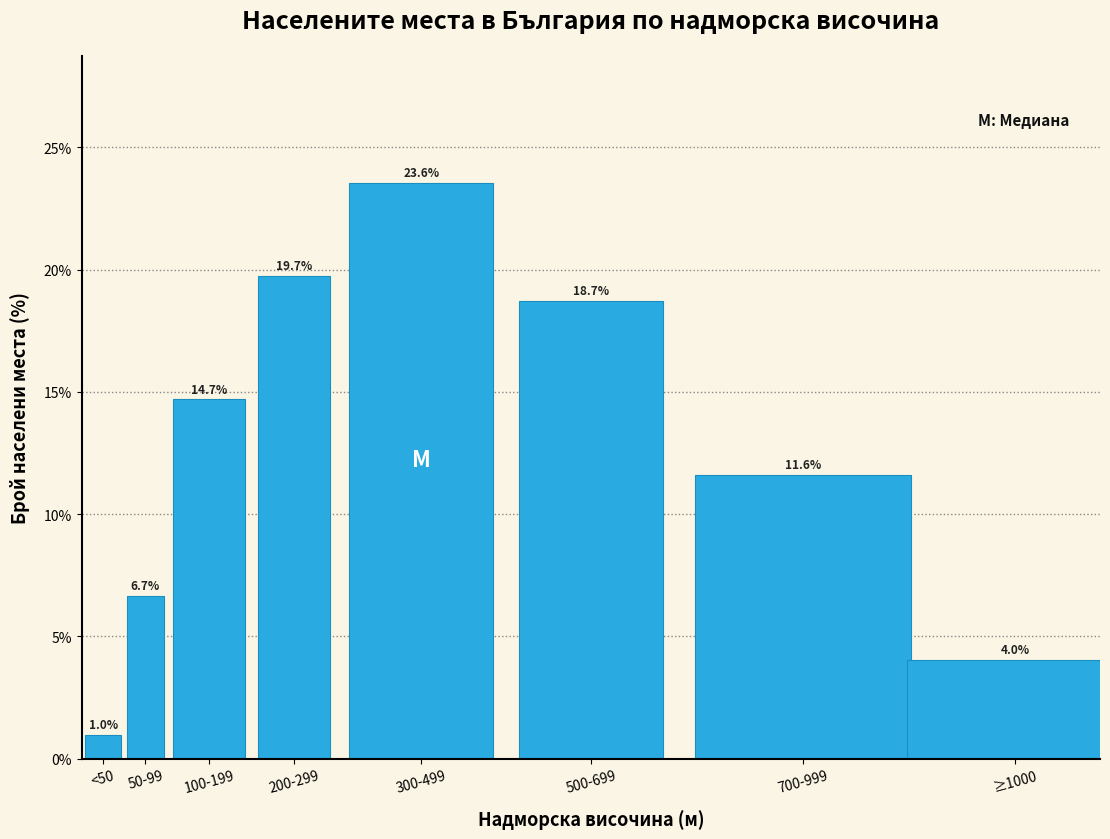

Reading right to left, extract all data points from this chart.

≥1000=4.0	700-999=11.6	500-699=18.7	300-499=23.6	200-299=19.7	100-199=14.7	50-99=6.7	<50=1.0